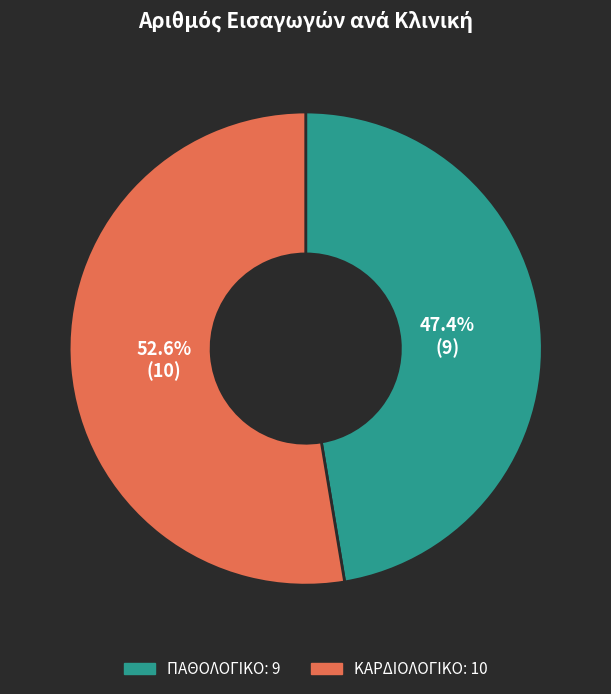

How many segments does this pie chart have?

2